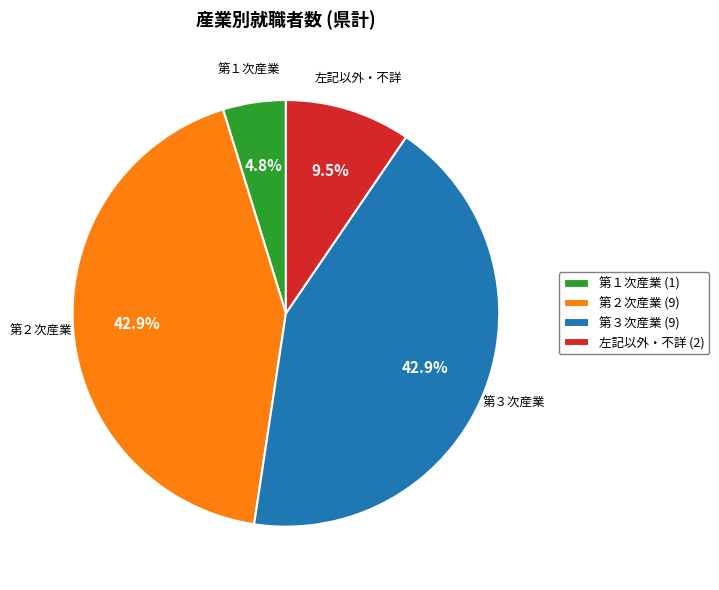

How many segments does this pie chart have?

4